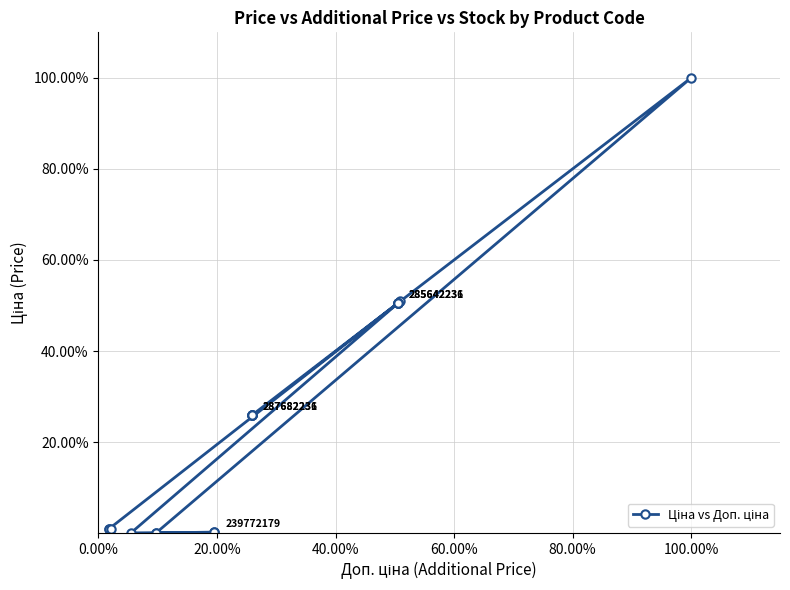

Is it true that the value at 10 is 0.0?

False